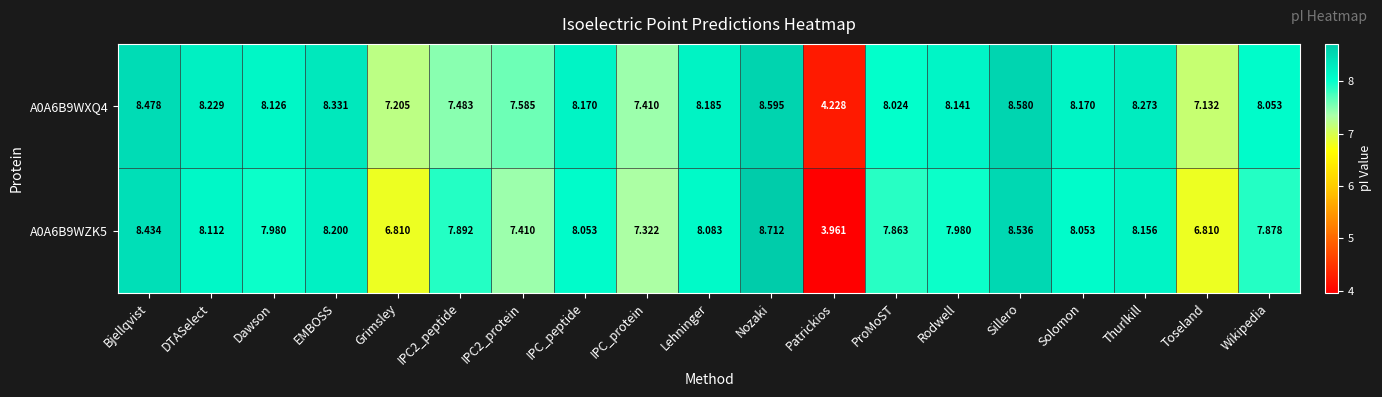

At which label does A0A6B9WXQ4 first exceed 8?

Bjellqvist